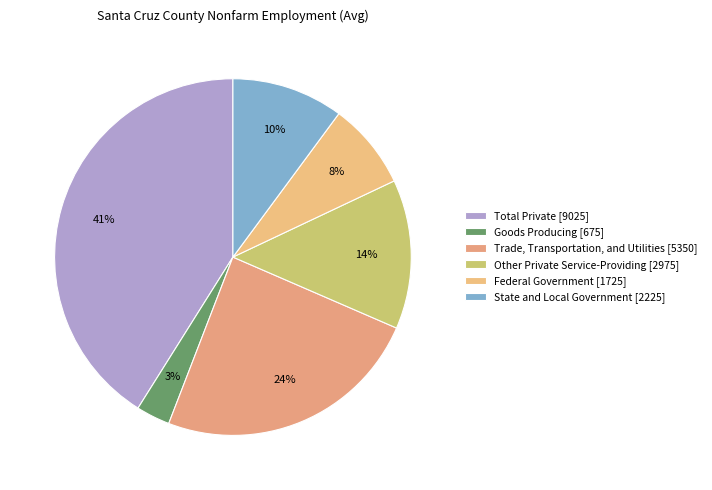

To the nearest percent, what is the difference between the largest and smallest slice percentages?

38%